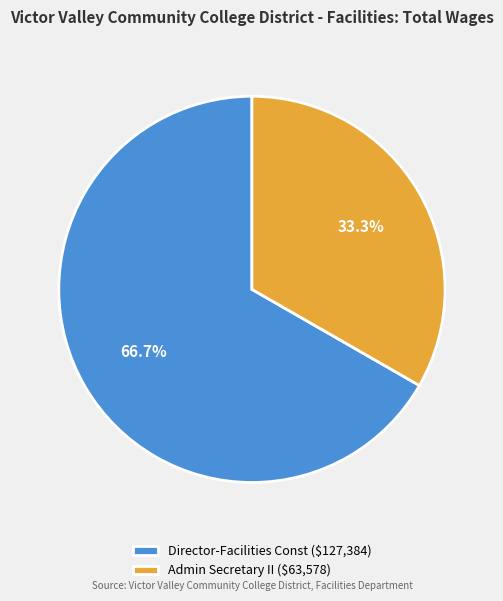

How many segments does this pie chart have?

2